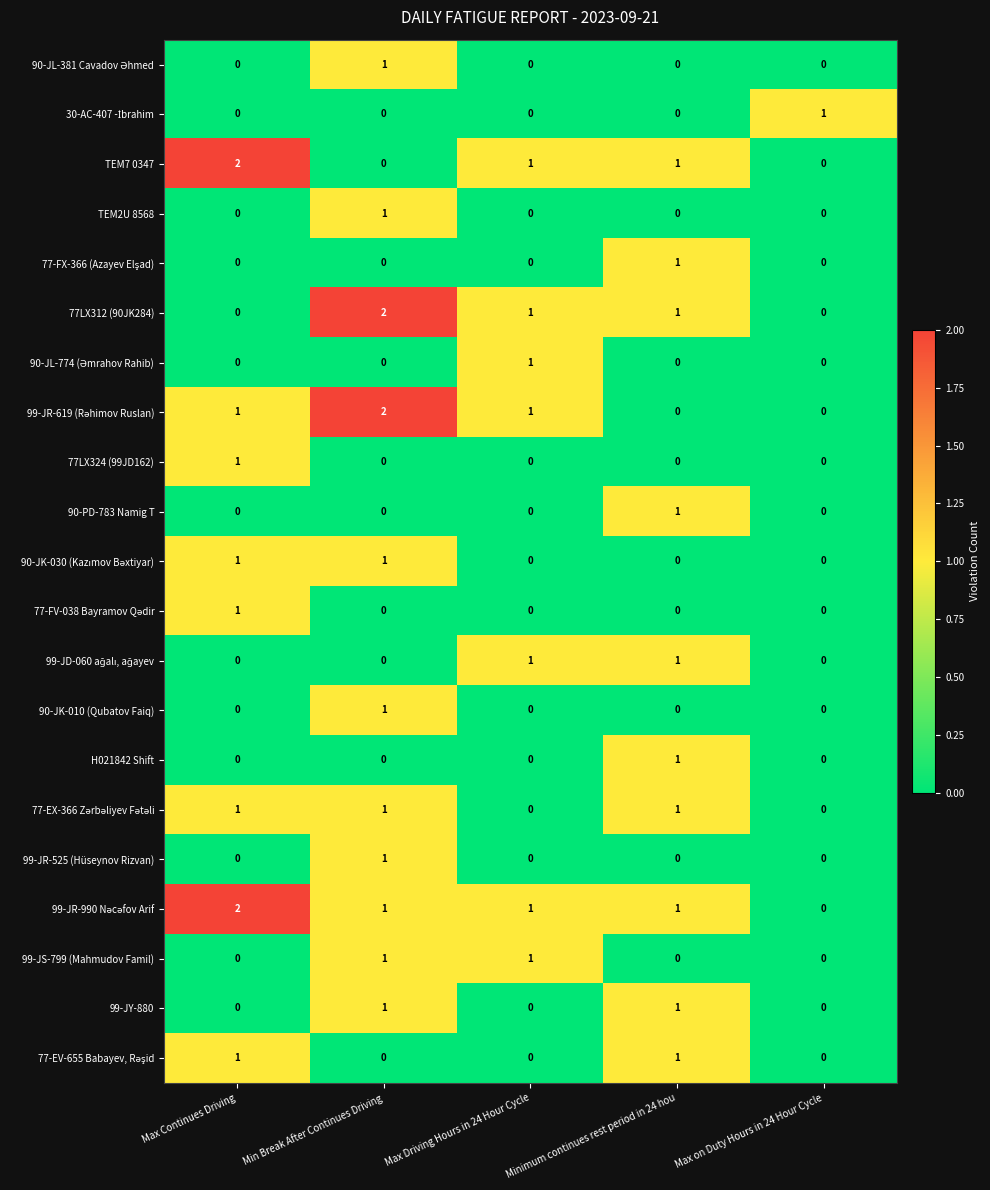

At which category is the sum across all series the highest?

Min Break After Continues Driving